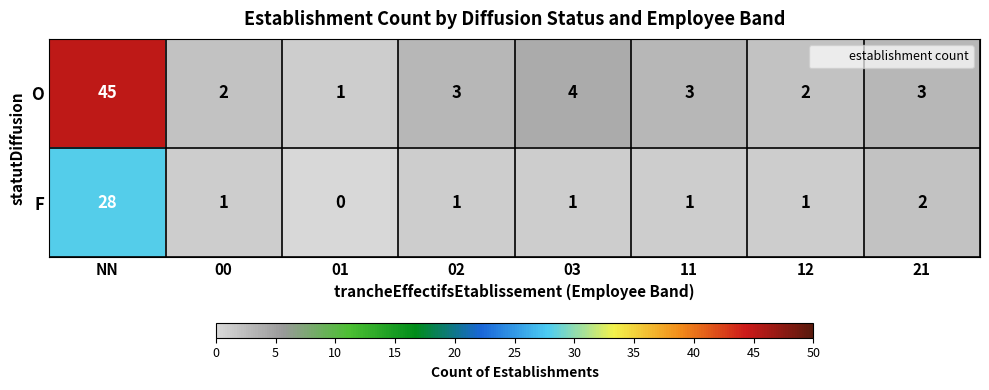

At which category is the sum across all series the highest?

NN